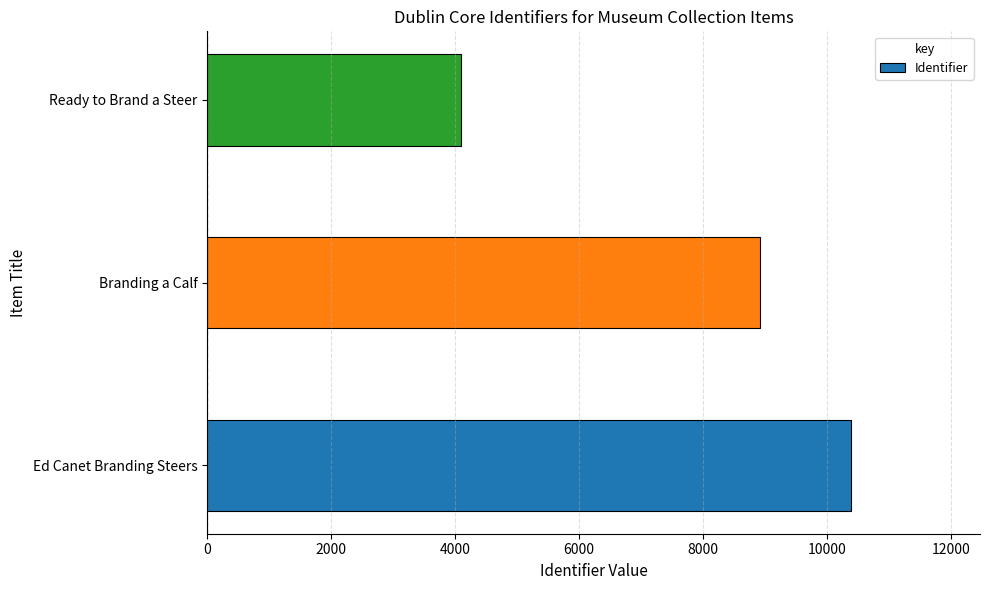

At which label is the value closest to 7239?

Branding a Calf